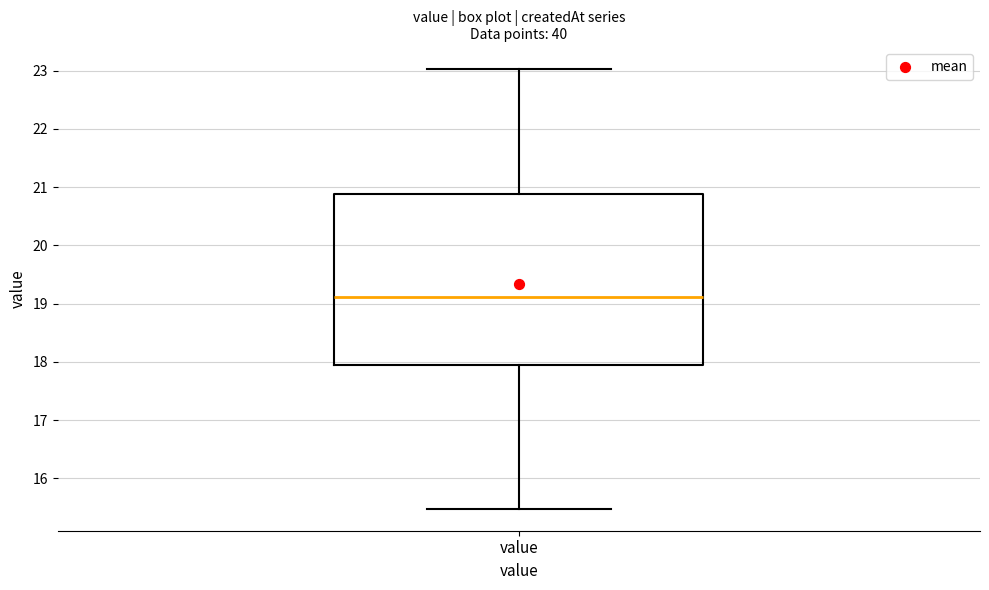

Transcribe this box plot: give where the median line is, the range the box spans, and where the two whiskers end, as read against the y-axis. The values are not printed on the chart, so give them approximately, as read against the axis.

median 19.1, box 17.9 to 20.9, whiskers 15.5 to 23.0